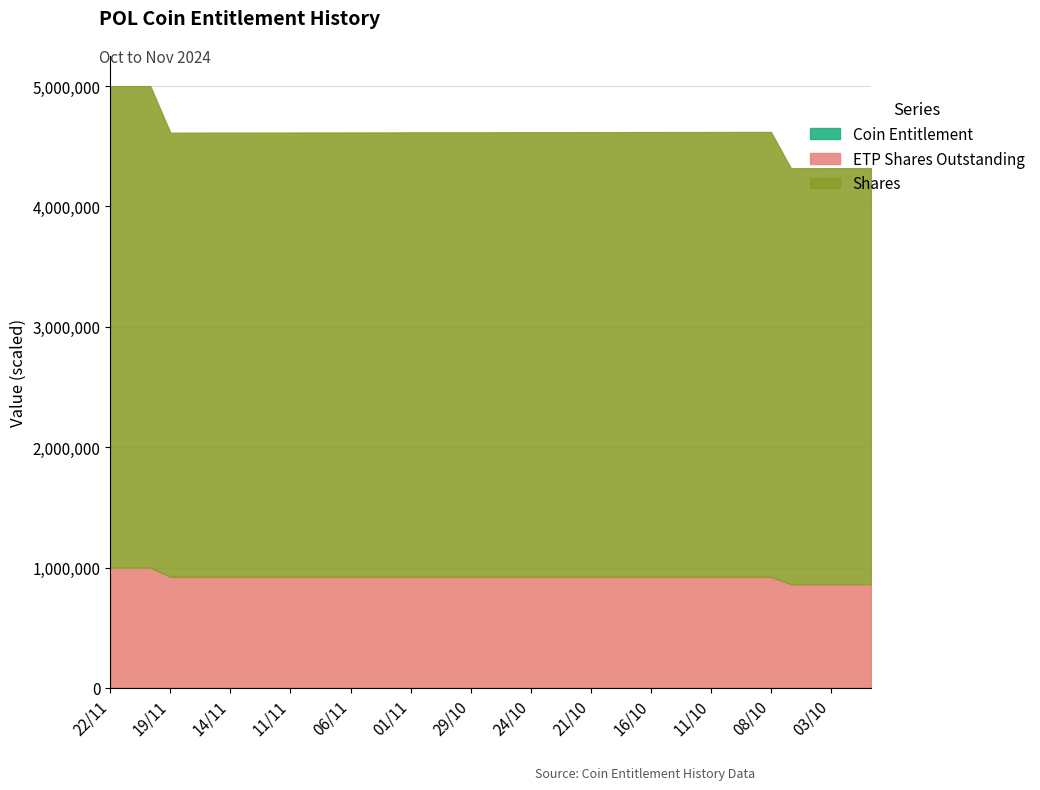

Is it true that Shares equals 4612558.3 at 19/11?

True